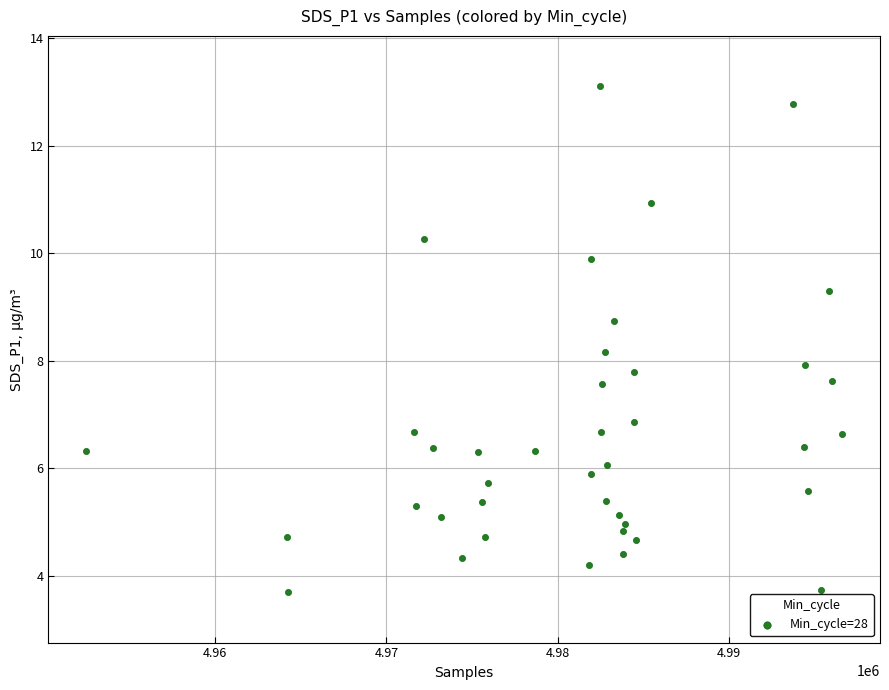

What is the range of Y values (max minus min)?

9.4